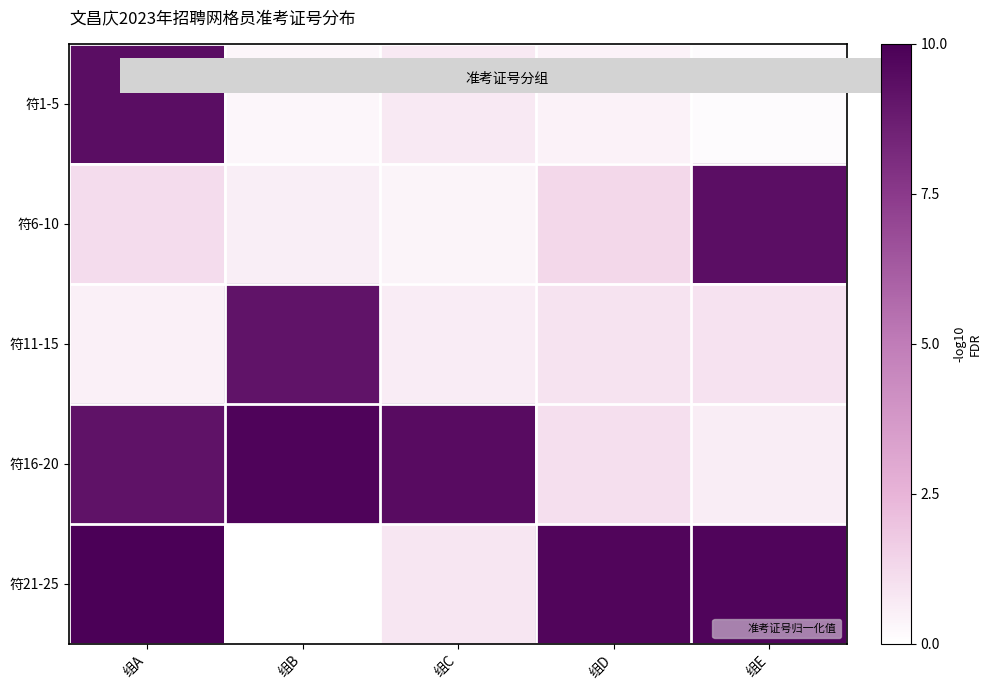

Rank the series by their maximum value, from lowest to highest.

符11-15, 符6-10, 符1-5, 符16-20, 符21-25